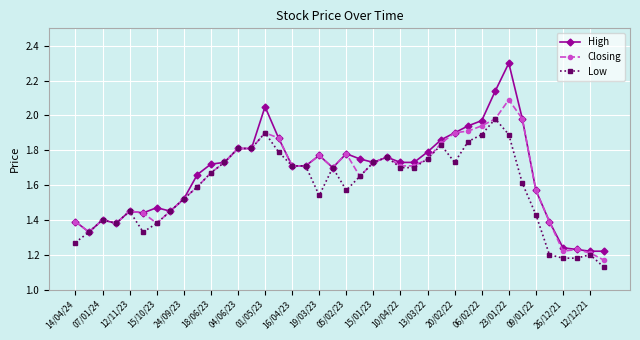

True or false: Low has more than 1 points higher than both neighbors.

True